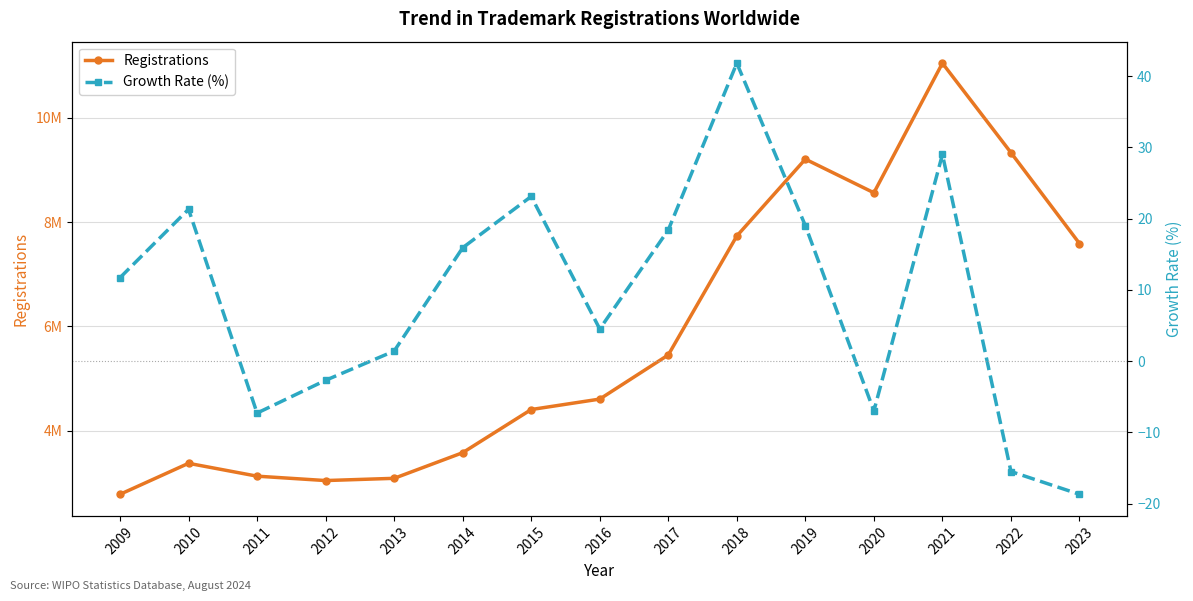

Reading right to left, extract all data points from this chart.

Registrations: 2023=7589500.0	2022=9330900.0	2021=11045400.0	2020=8562300.0	2019=9206300.0	2018=7734000.0	2017=5454700.0	2016=4608700.0	2015=4408400.0	2014=3581300.0	2013=3090200.0	2012=3047400.0	2011=3131500.0	2010=3378000.0	2009=2783800.0
Growth Rate (%): 2023=-18.7	2022=-15.5	2021=29.0	2020=-7.0	2019=19.0	2018=41.8	2017=18.4	2016=4.5	2015=23.1	2014=15.9	2013=1.4	2012=-2.7	2011=-7.3	2010=21.3	2009=11.7